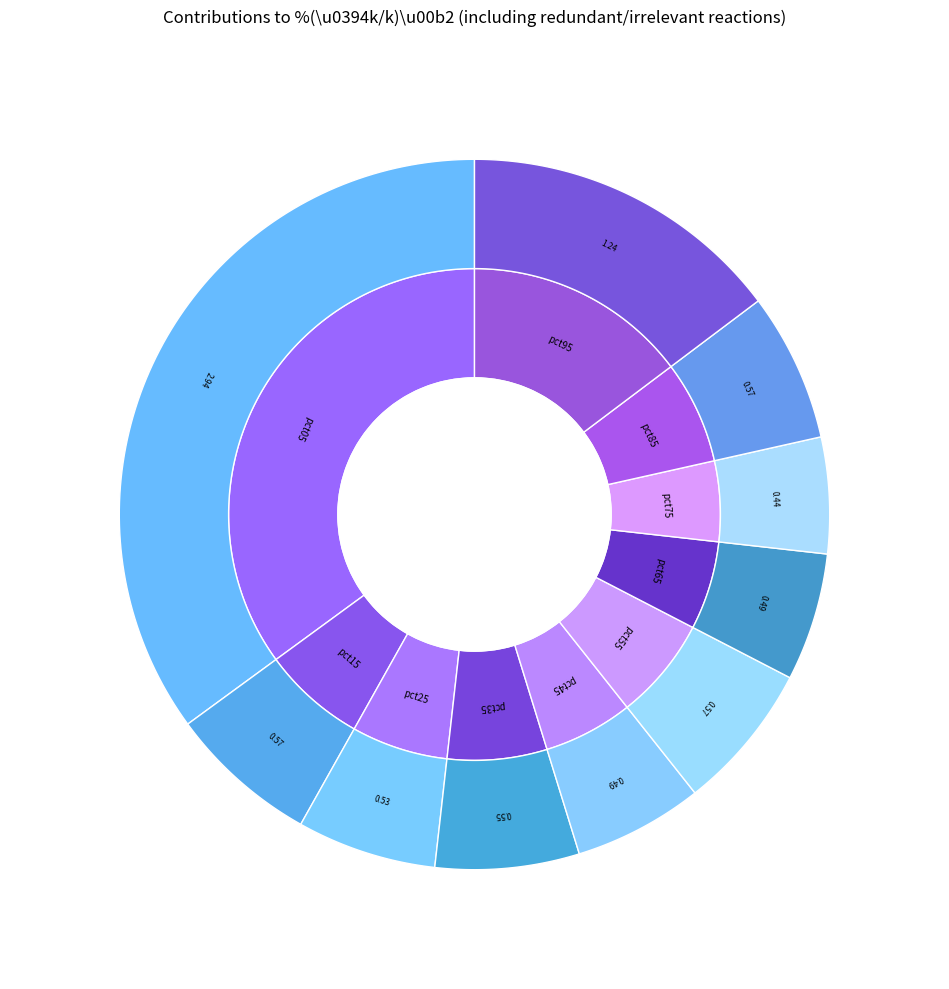

True or false: pct25 accounts for 6% of the total.

True